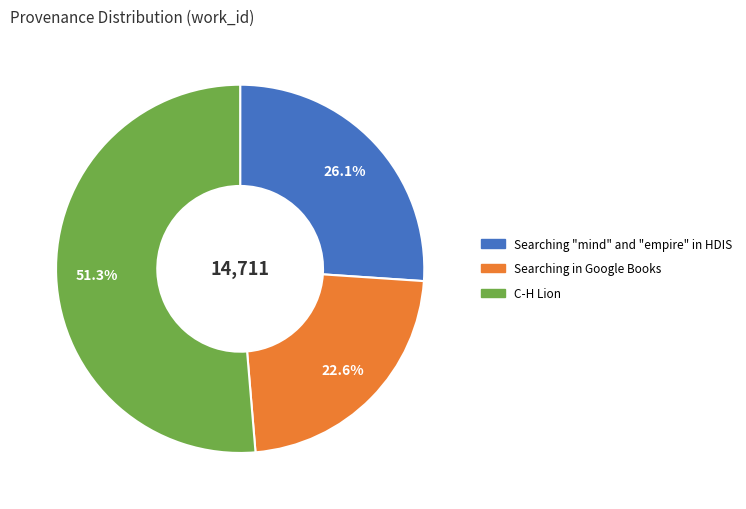

What percentage is the Searching "mind" and "empire" in HDIS slice, to the nearest percent?

26%